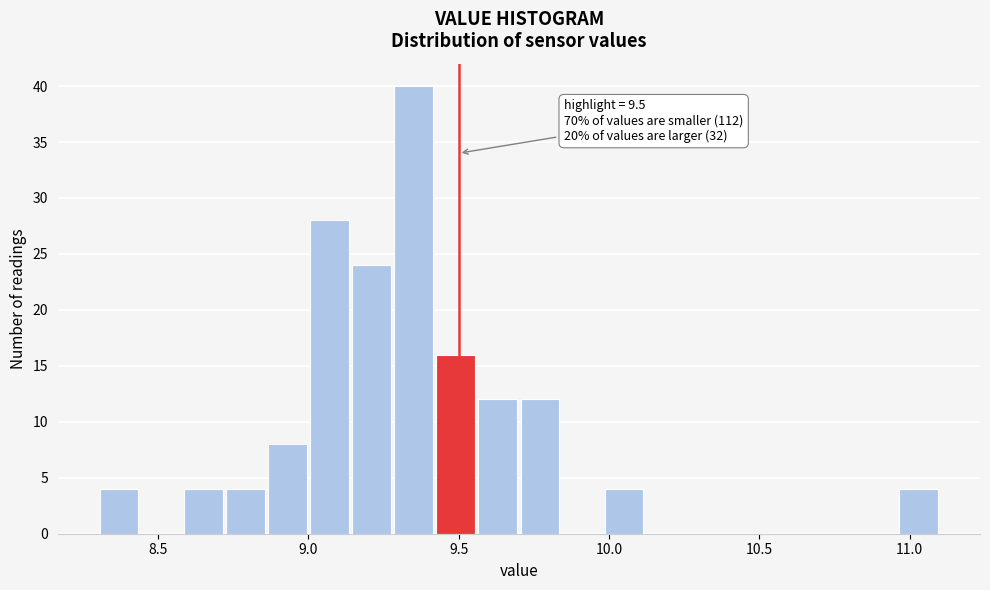

Around what value on the x-axis is the tallest bar? Give the approximate position of its centre, as read against the axis.

9.35